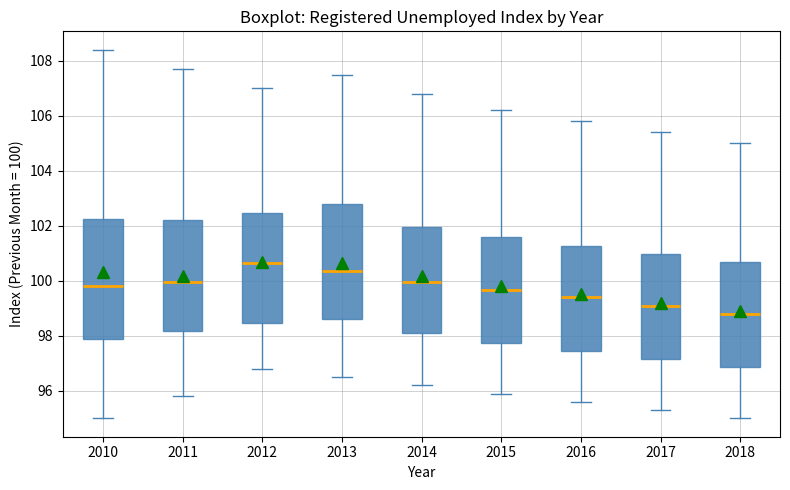

Reading left to right, read every box against the y-axis: the position of its median line, the range the box covers, and the ends of its whiskers. The values are not printed on the chart, so give them approximately, as read against the axis.

2010: median 99.8, box 98.0 to 102.2, whiskers 95.0 to 108.4
2011: median 100.0, box 98.2 to 102.2, whiskers 95.8 to 107.8
2012: median 100.6, box 98.4 to 102.4, whiskers 96.8 to 107.0
2013: median 100.4, box 98.6 to 102.8, whiskers 96.6 to 107.6
2014: median 100.0, box 98.2 to 102.0, whiskers 96.2 to 106.8
2015: median 99.6, box 97.8 to 101.6, whiskers 96.0 to 106.2
2016: median 99.4, box 97.4 to 101.2, whiskers 95.6 to 105.8
2017: median 99.2, box 97.2 to 101.0, whiskers 95.4 to 105.4
2018: median 98.8, box 96.8 to 100.6, whiskers 95.0 to 105.0